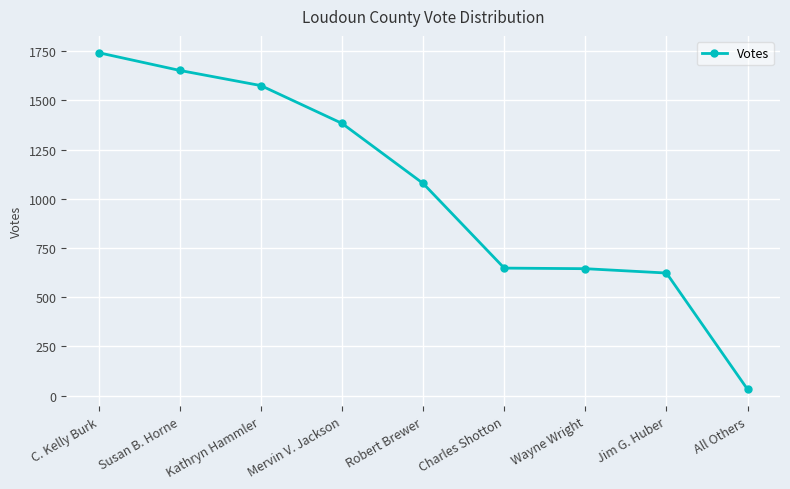

At which category does the chart reach its peak across all series?

C. Kelly Burk